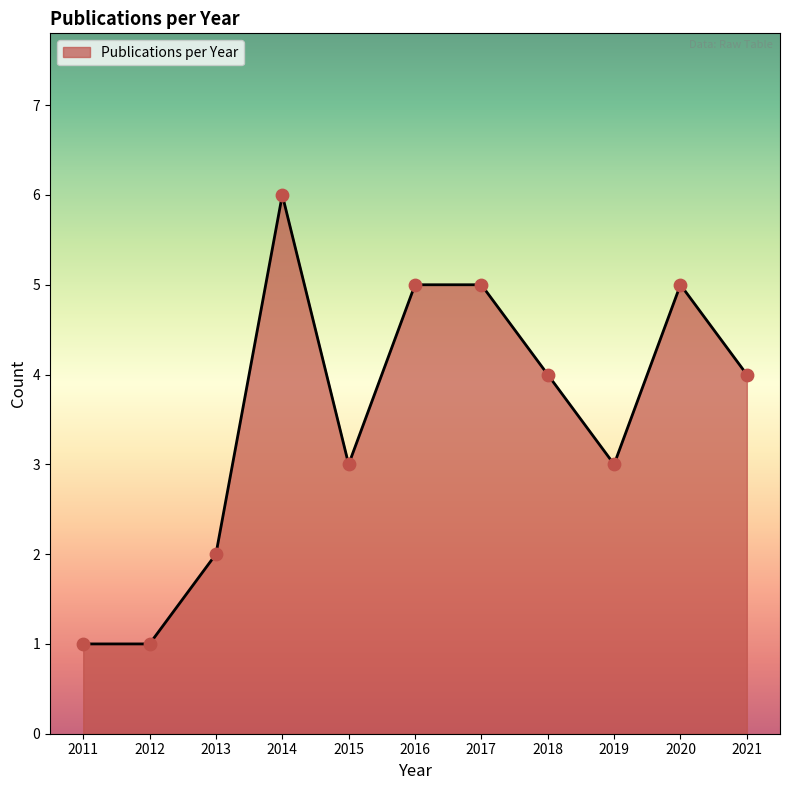

Between 2016 and 2014, which is larger?

2014